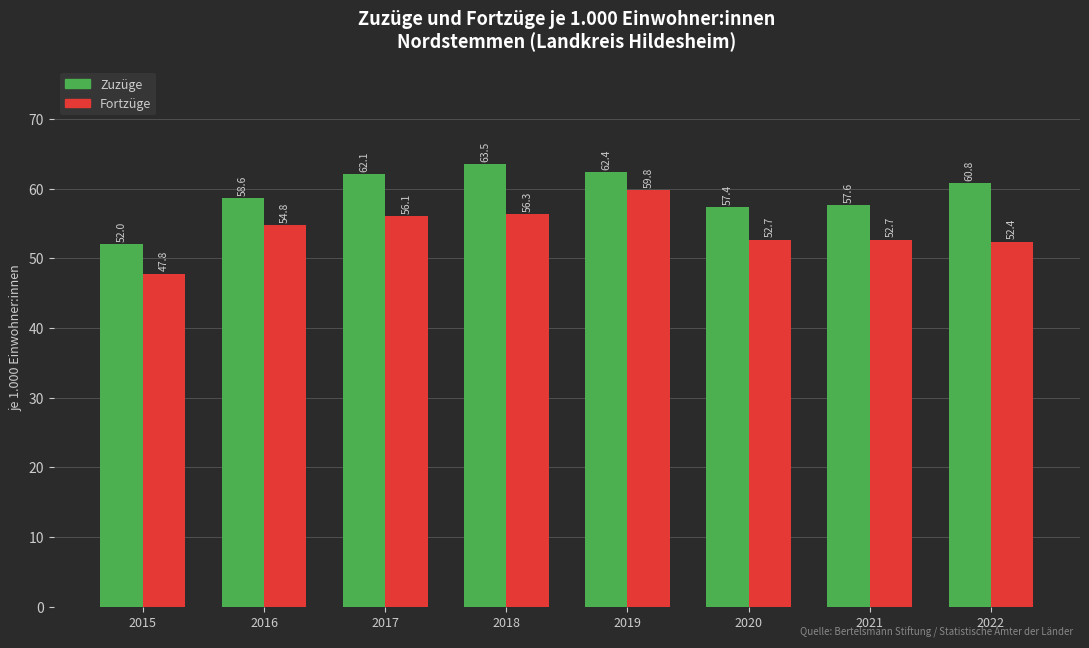

What is the difference between the highest and lowest values at 2020?

4.7